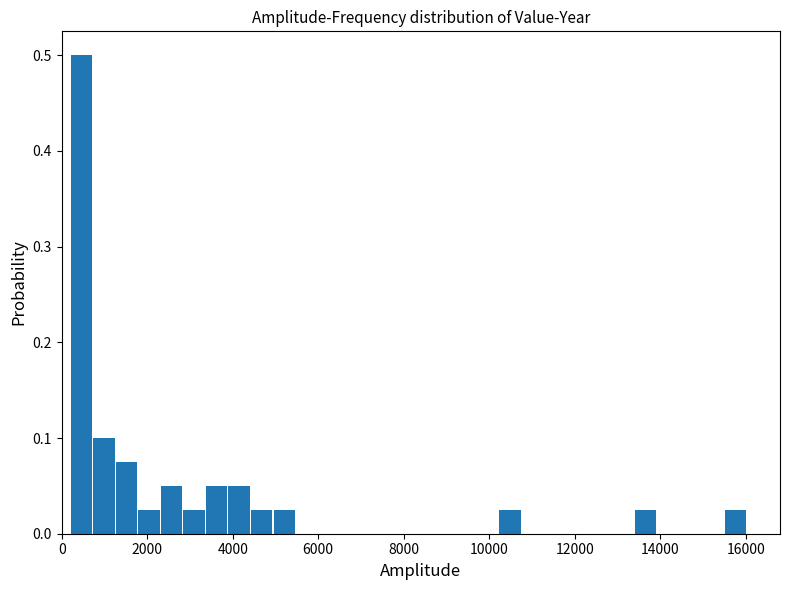

Around what value on the x-axis is the tallest bar? Give the approximate position of its centre, as read against the axis.

400